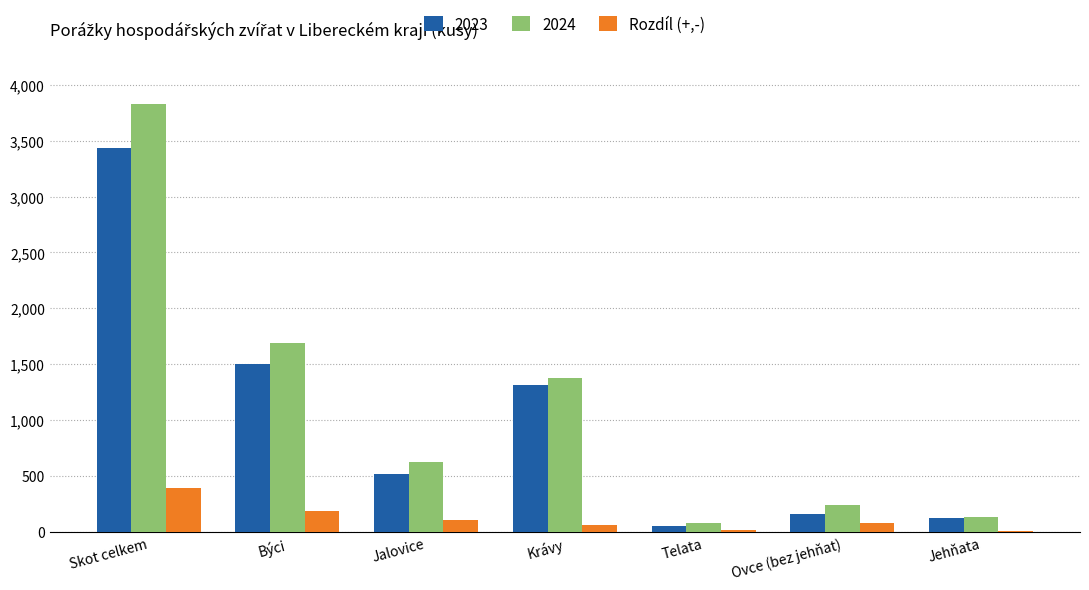

At which category is the sum across all series the highest?

Skot celkem